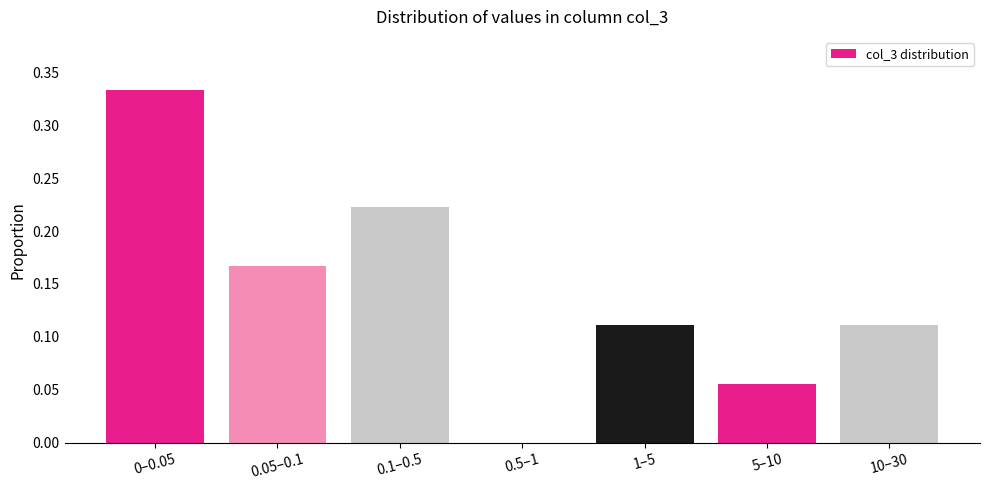

The chart shows a value of 0.3 at 0.1–0.5. True or false?

False